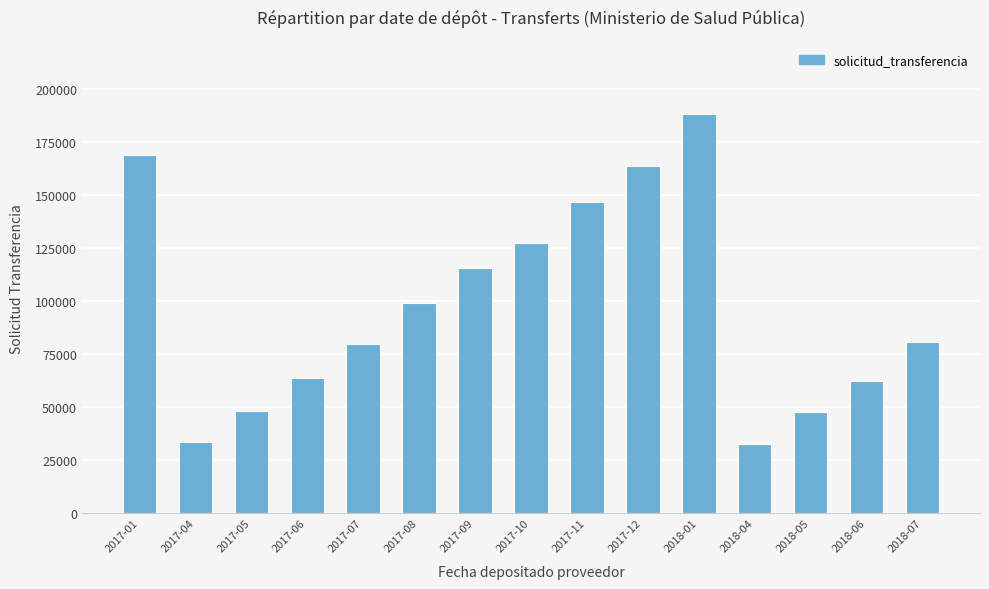

What is the label of the 5th bar from the right?

2018-01